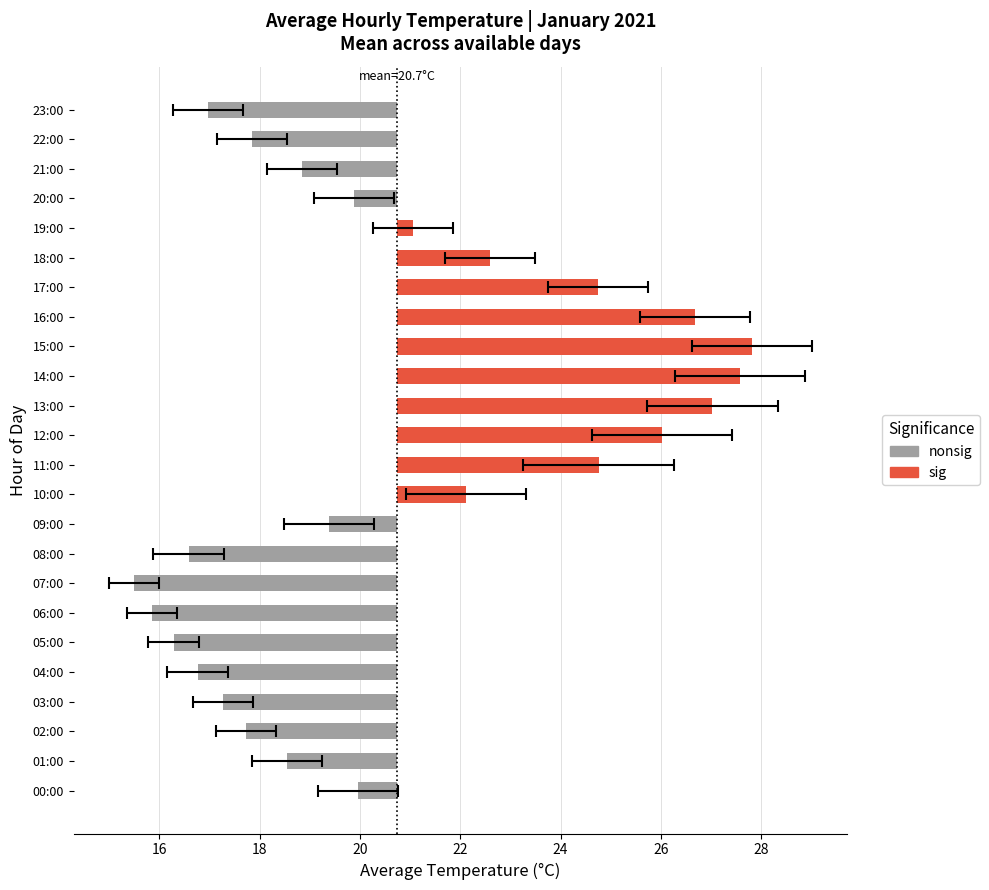

How many values exceed 0?

10